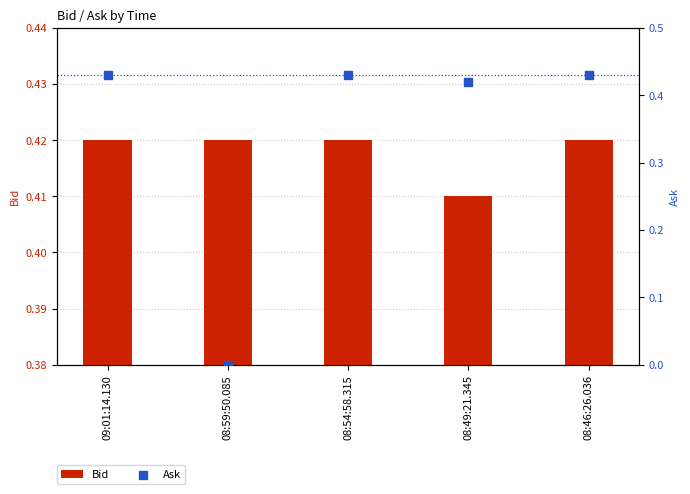

What is the total value across all series at 08:59:50.085?

0.4